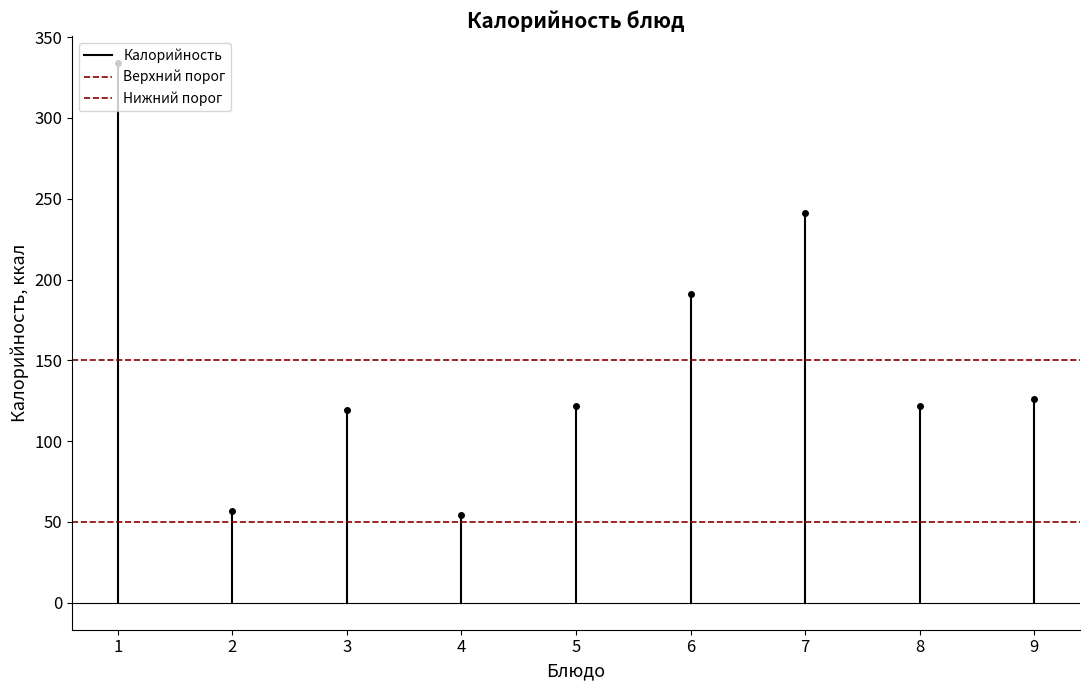

Rank the series by their maximum value, from highest to lowest.

Калорийность, Верхний порог, Нижний порог